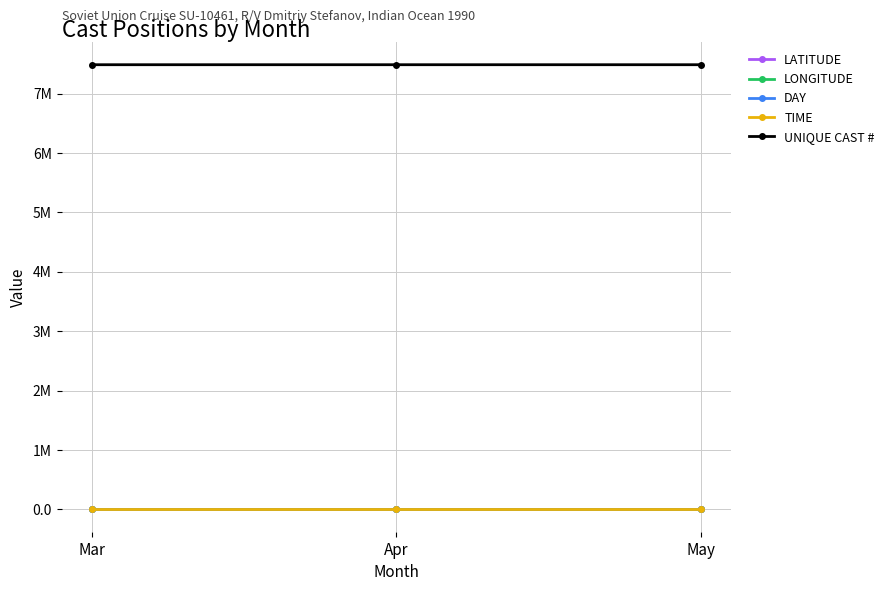

What is the value of the LATITUDE point at the 1st from the left?

-6.1